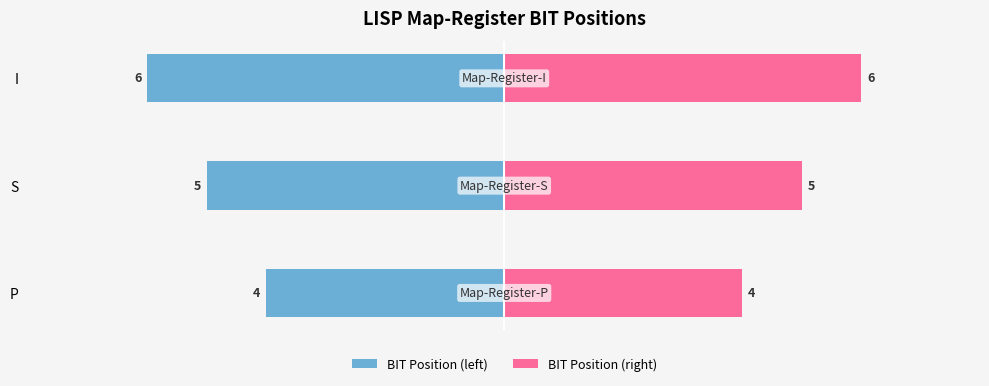

Is it true that BIT Position (left) equals -5 at S?

True